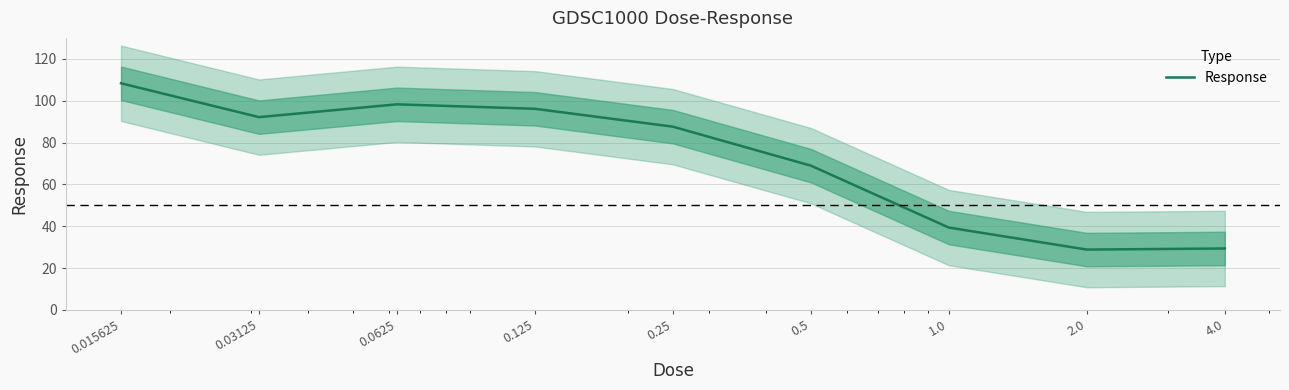

True or false: the data shows 28.9 at 2.0.

True